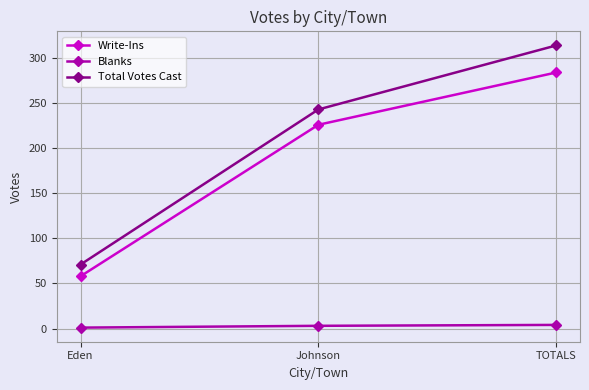

Rank the categories by Total Votes Cast value from highest to lowest.

TOTALS, Johnson, Eden